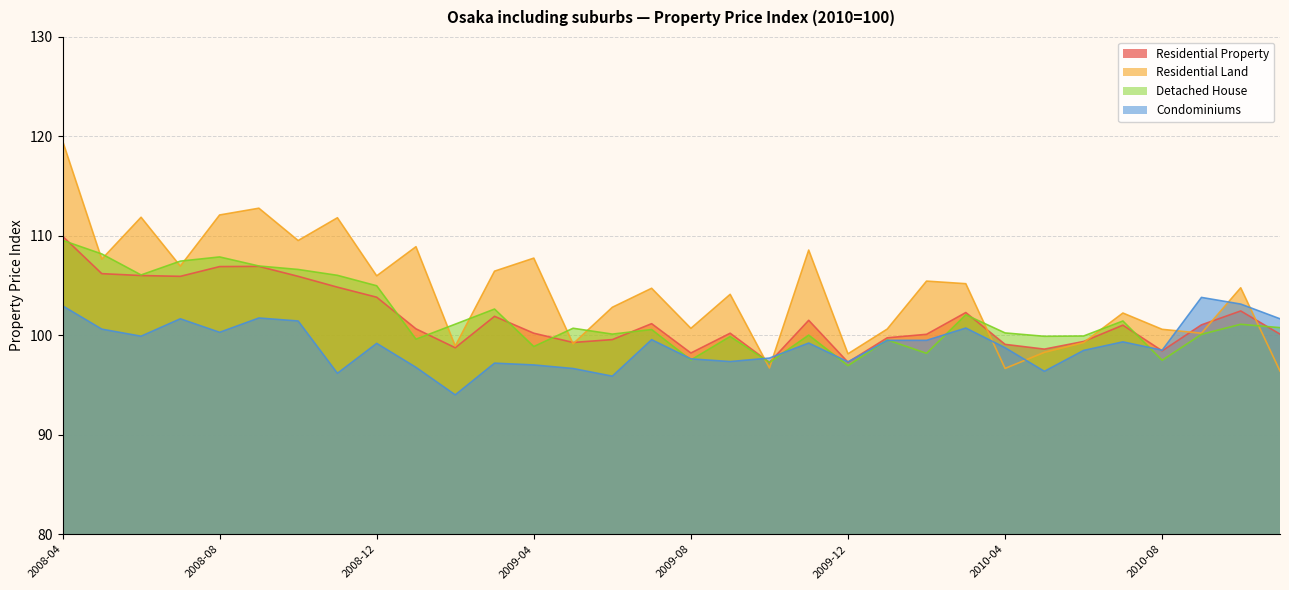

What is the smallest value displayed?

94.0